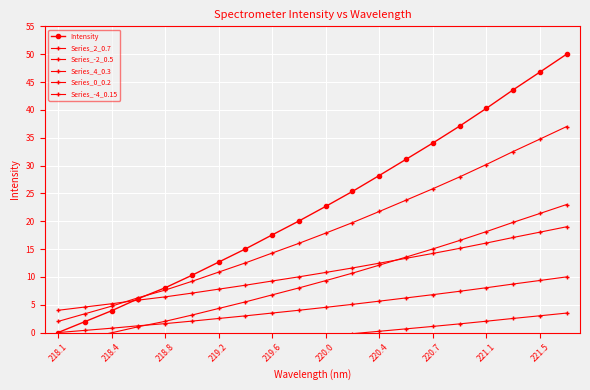

What is the total value across all series at 221.5?

133.3